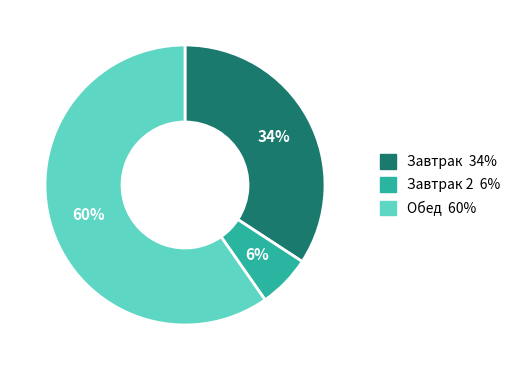

To the nearest percent, what is the difference between the largest and smallest slice percentages?

54%